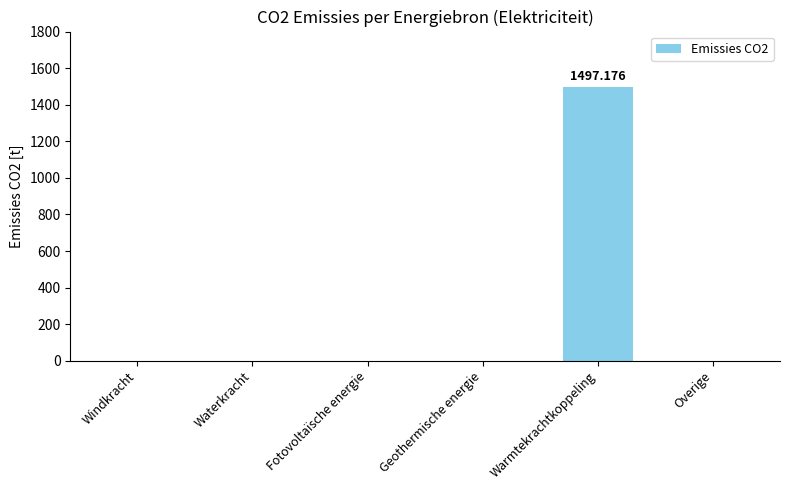

True or false: the data shows -855.1 at Geothermische energie.

False